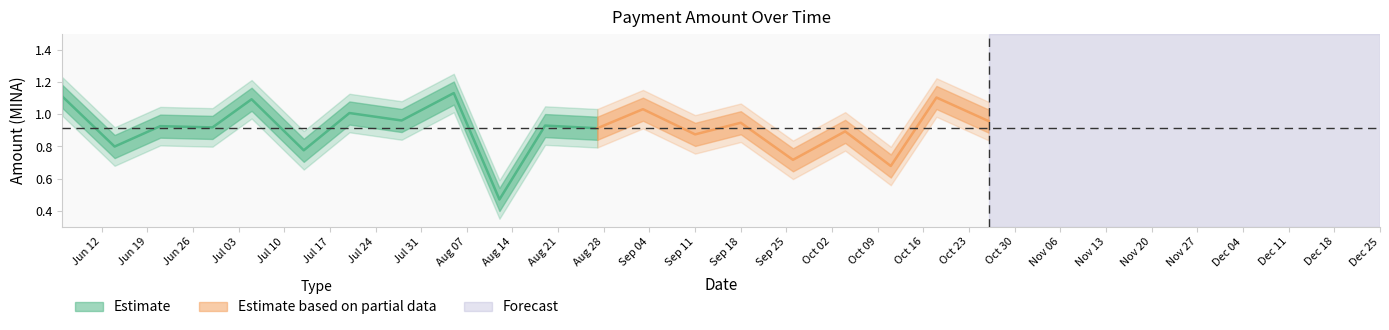

What is the total value across all series at 2023-06-06?

1.1